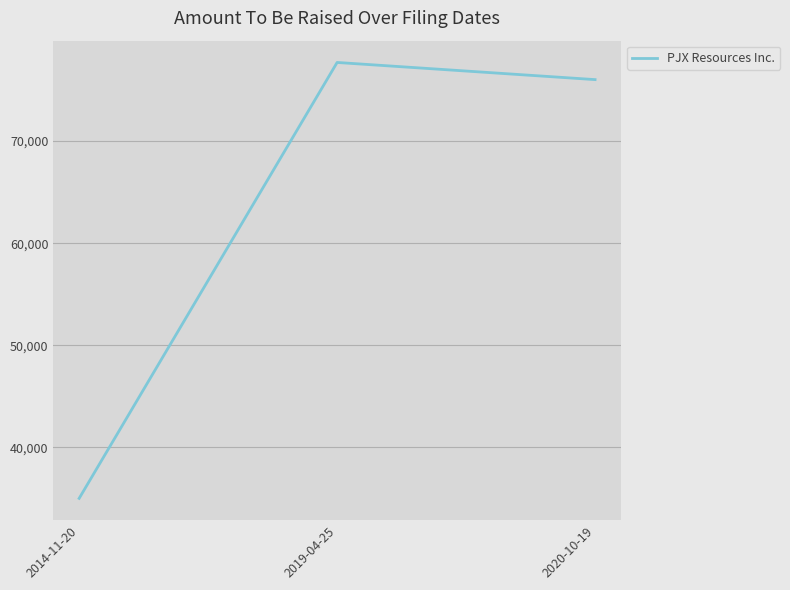

Count the number of categories in the chart.

3